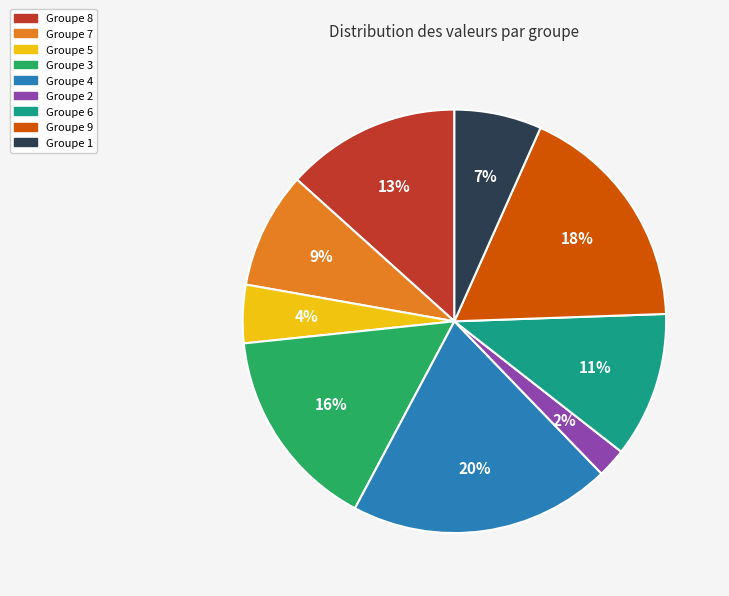

To the nearest percent, what is the average slice percentage?

11%